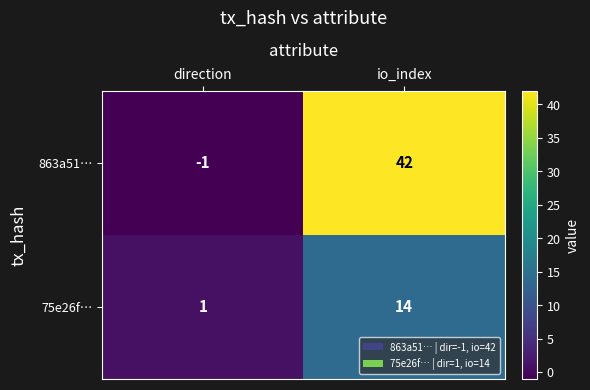

Is the value of 863a51… at io_index greater than the value of 75e26f… at io_index?

Yes